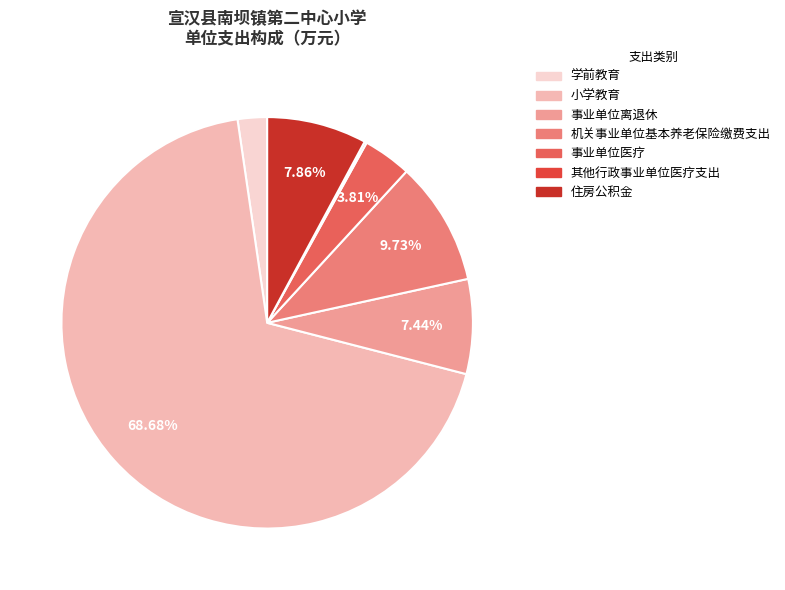

Count the number of slices in the pie.

7